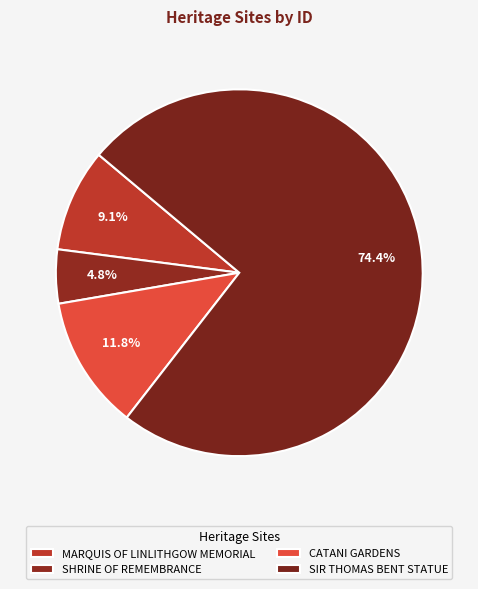

Count the number of slices in the pie.

4